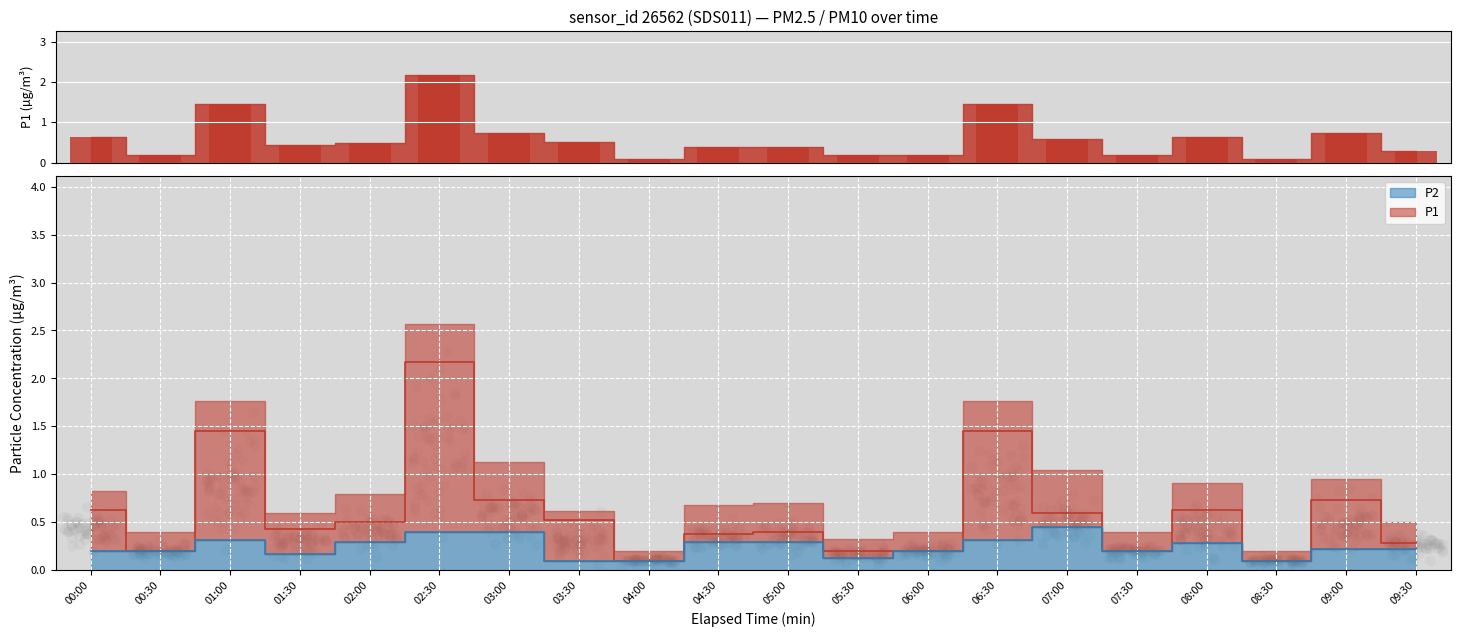

At how many categories does at least one series exceed 1?

3